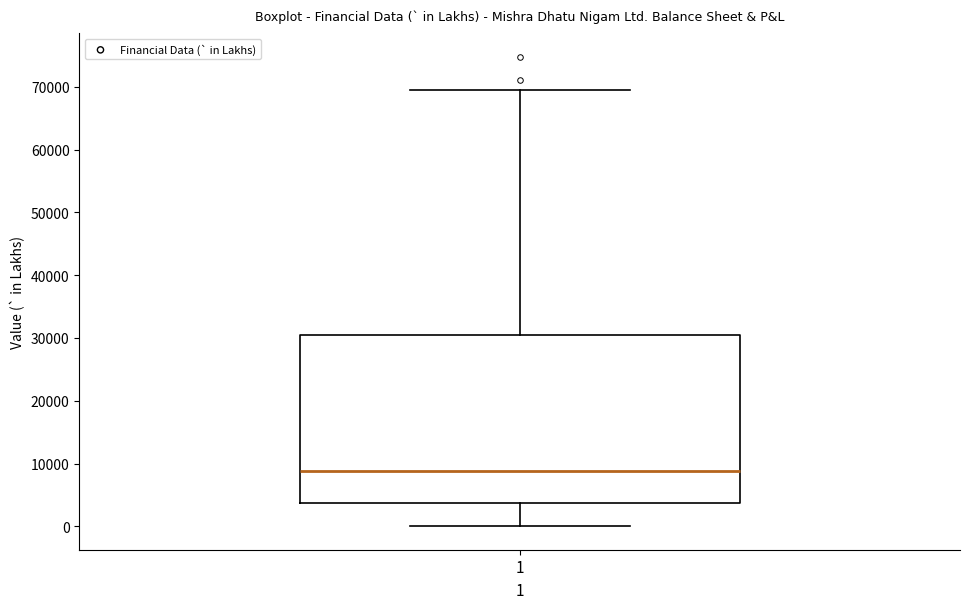

Read this box plot against the y-axis: the position of the median line, the range covered by the box, and the ends of both whiskers. The values are not printed on the chart, so give them approximately, as read against the axis.

median 9000, box 4000 to 31000, whiskers 0 to 70000